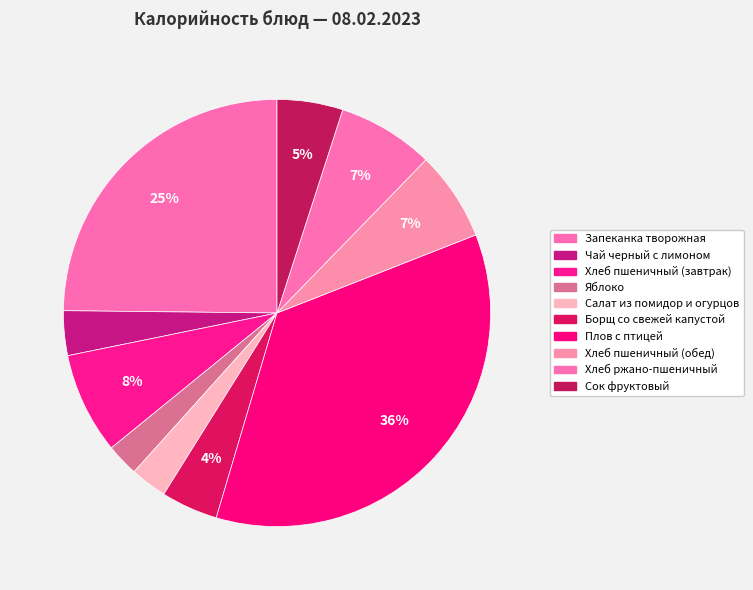

To the nearest percent, what is the difference between the Салат из помидор и огурцов and Хлеб ржано-пшеничный slice percentages?

5%